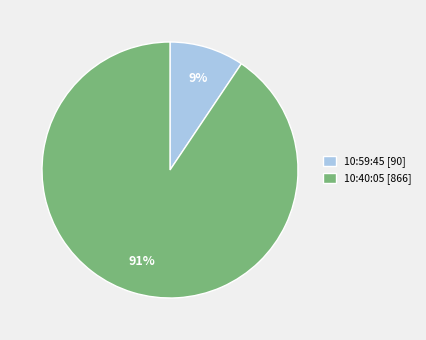

To the nearest percent, what is the combined percentage of 10:59:45 [90] and 10:40:05 [866]?

100%